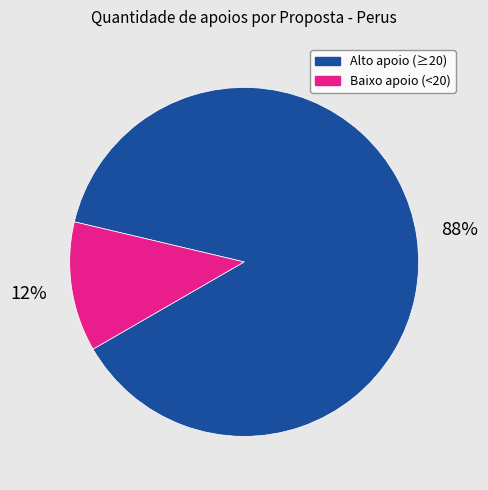

To the nearest percent, what is the average slice percentage?

50%